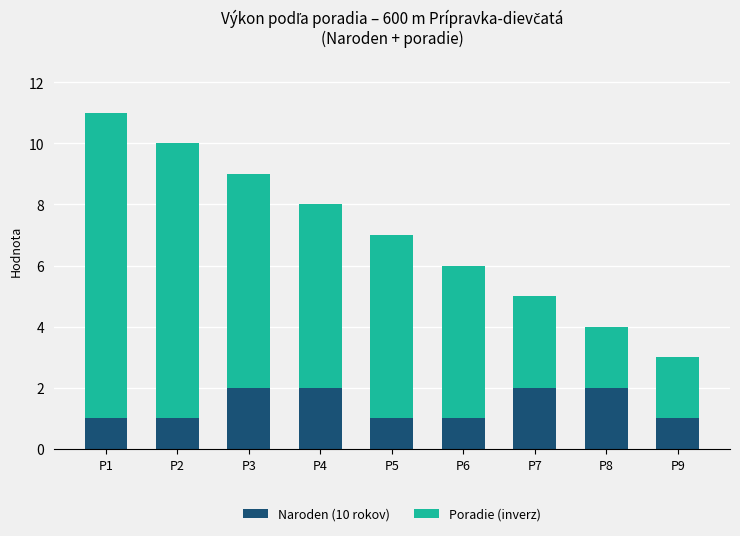

What is the total value across all series at P7?

5